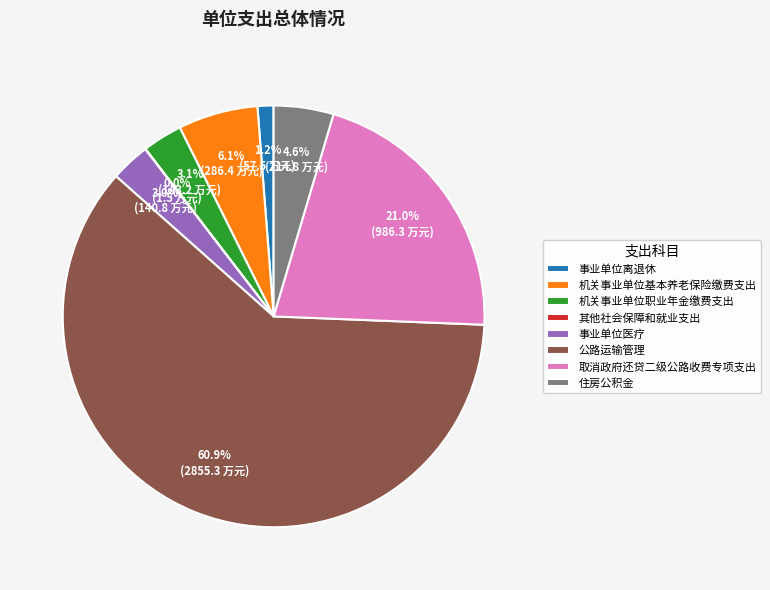

How much of the chart is everything except 住房公积金?

95.4%